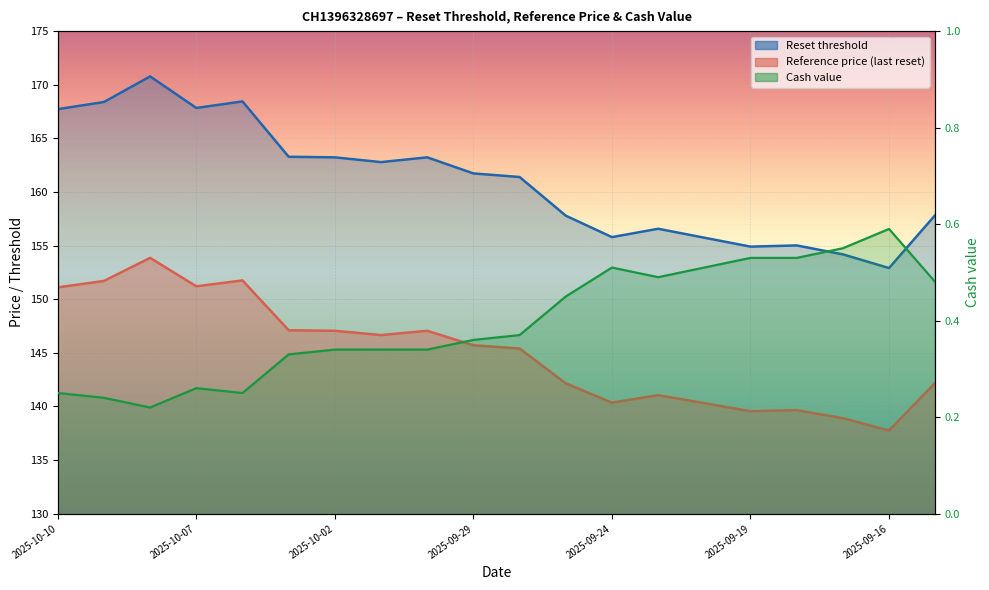

Rank the series at 2025-10-02 from highest to lowest value.

Reset threshold, Reference price, Cash value